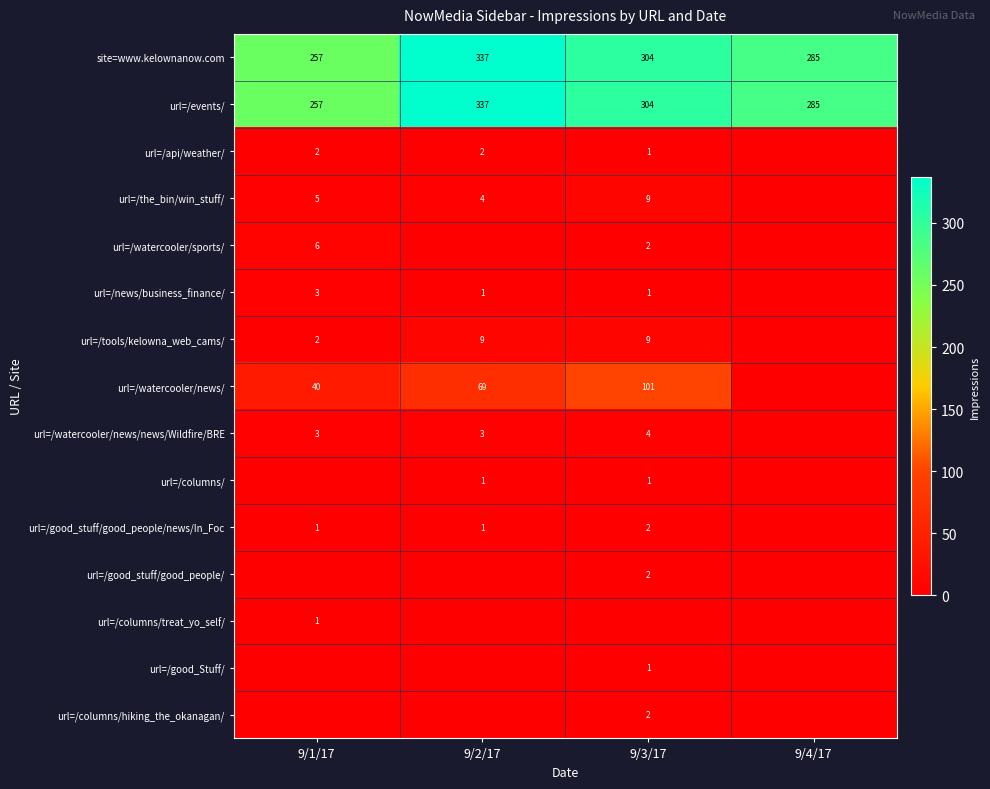

What is the average value of the url=/events/ series?

296